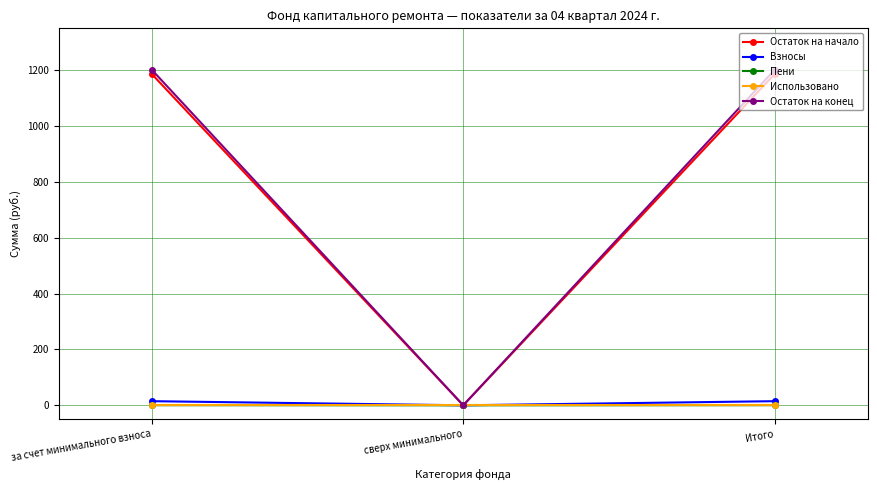

What are all the series names shown in the legend?

Остаток на начало, Взносы, Пени, Использовано, Остаток на конец